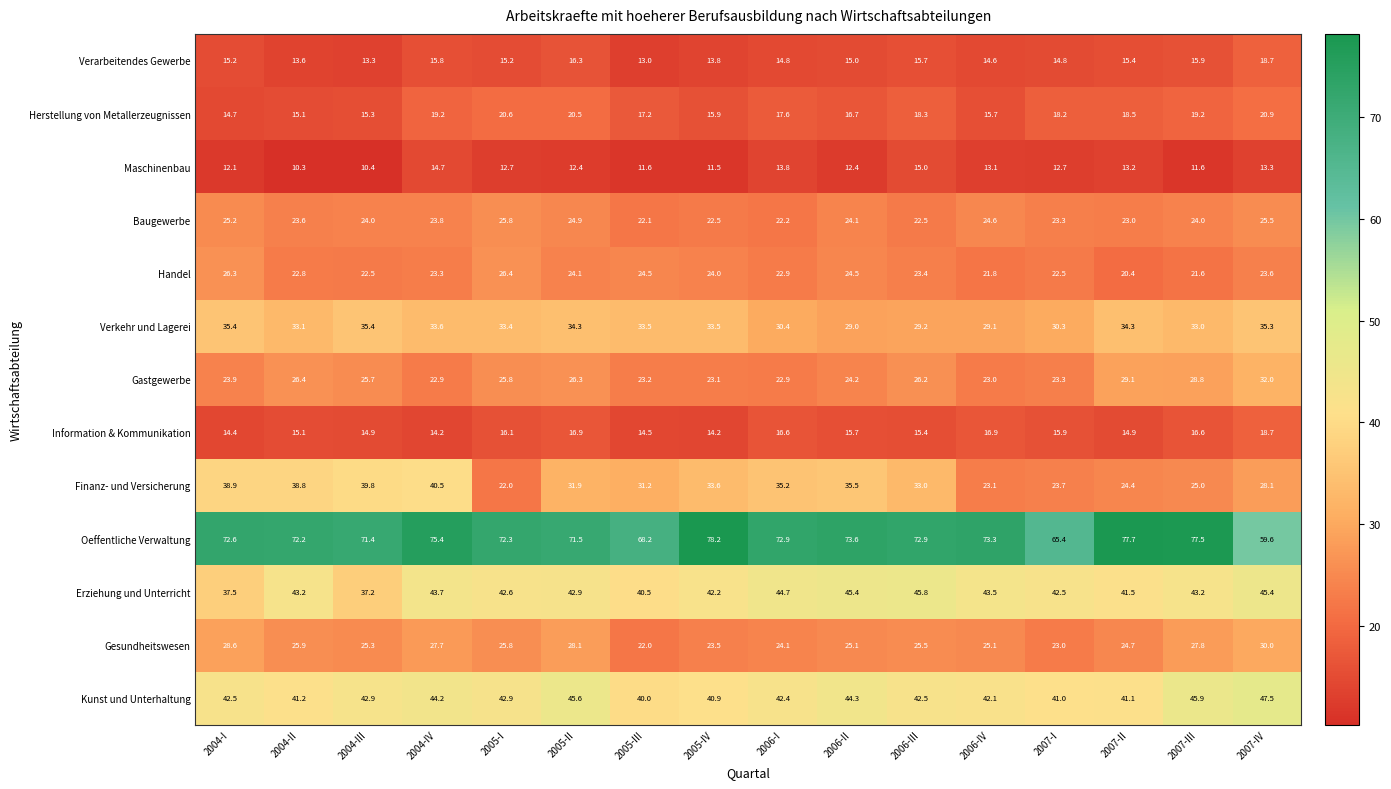

What is the difference between the maximum and minimum values in the Handel series?

6.0